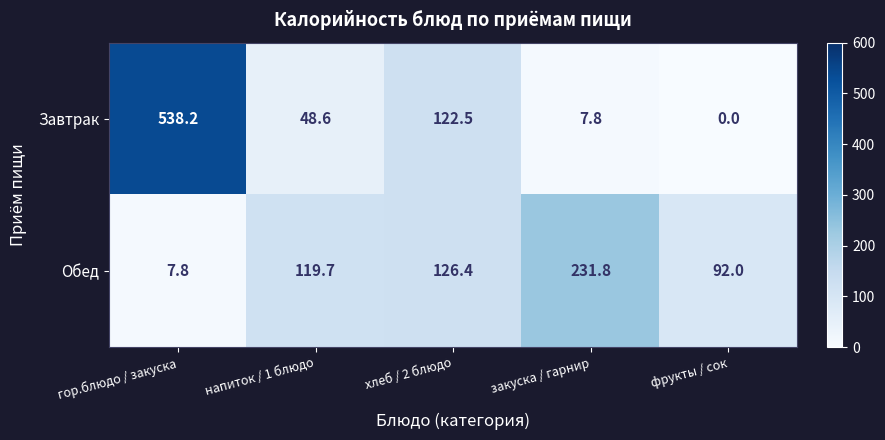

Between хлеб / 2 блюдо and закуска / гарнир, which series saw the biggest shift?

Завтрак